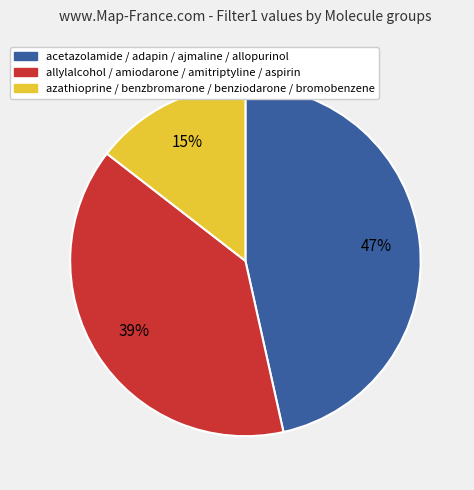

Is there a majority slice in this chart?

No